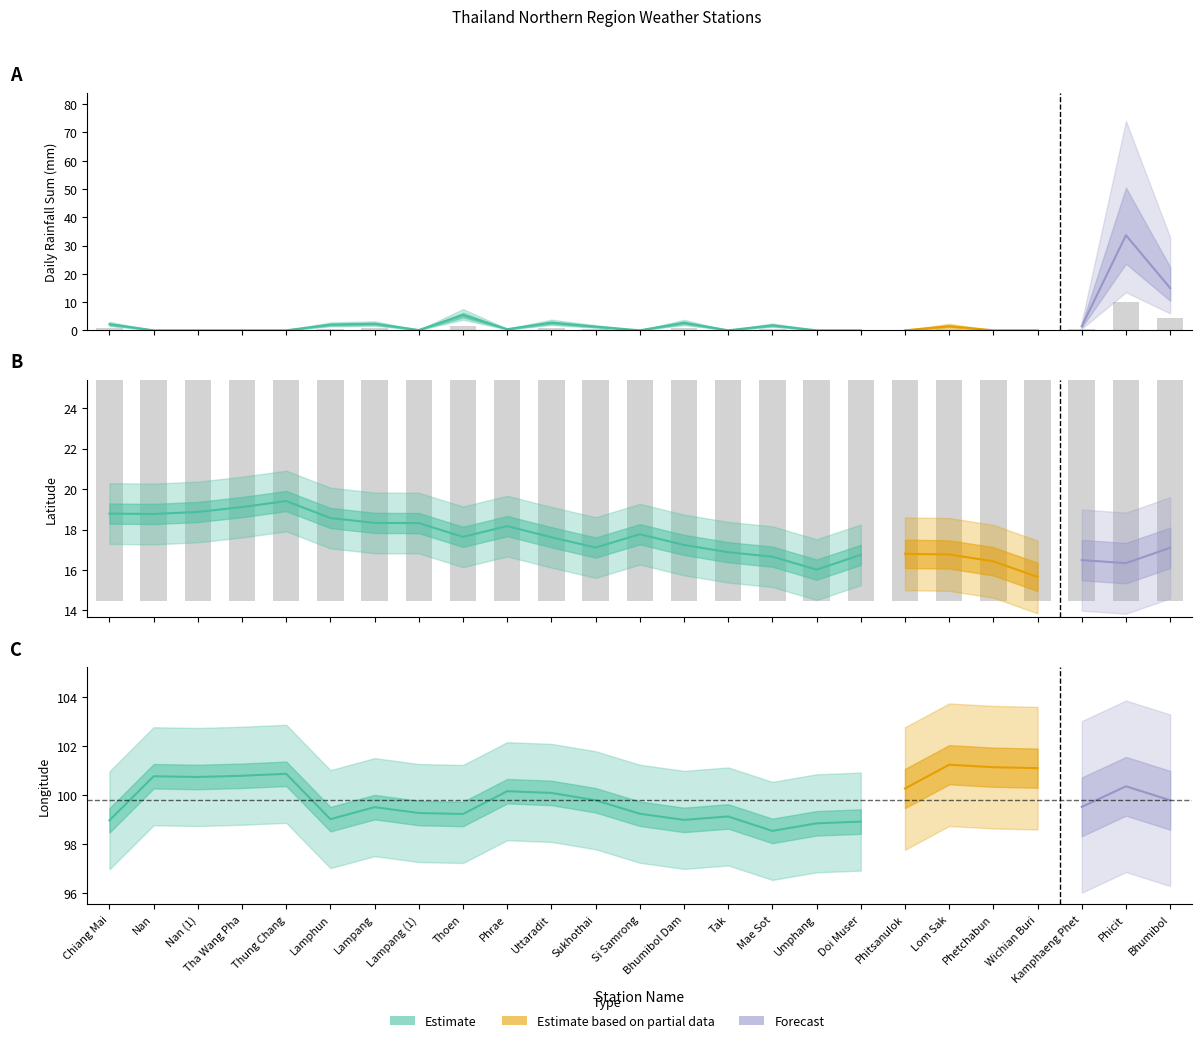

The Northern_sum series shows 9.5 at Bhumibol. True or false?

False